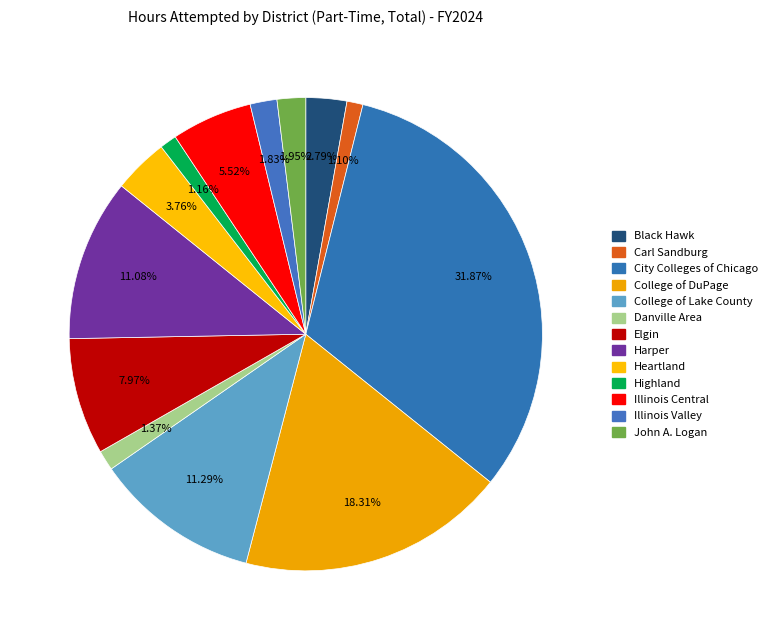

True or false: College of DuPage accounts for 18% of the total.

True